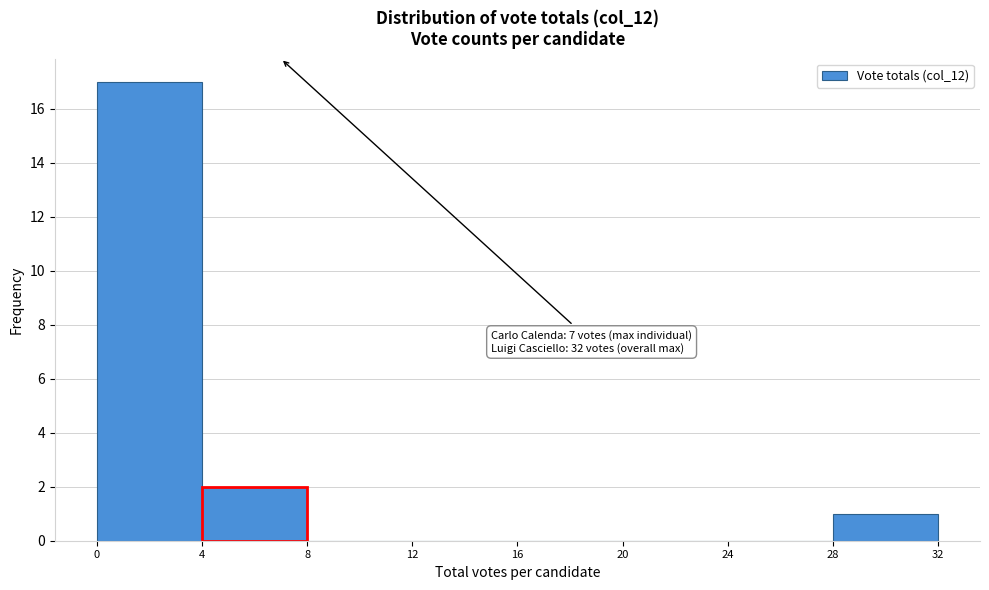

Over which range of the x-axis is the bar tallest?

0 to 4